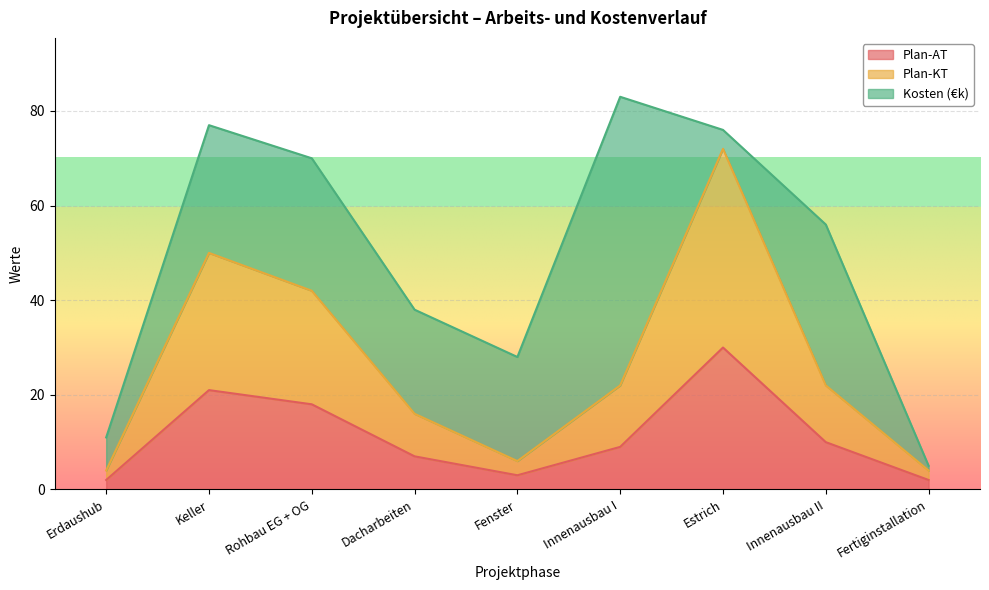

True or false: Plan-AT and Plan-KT cross at least once.

False